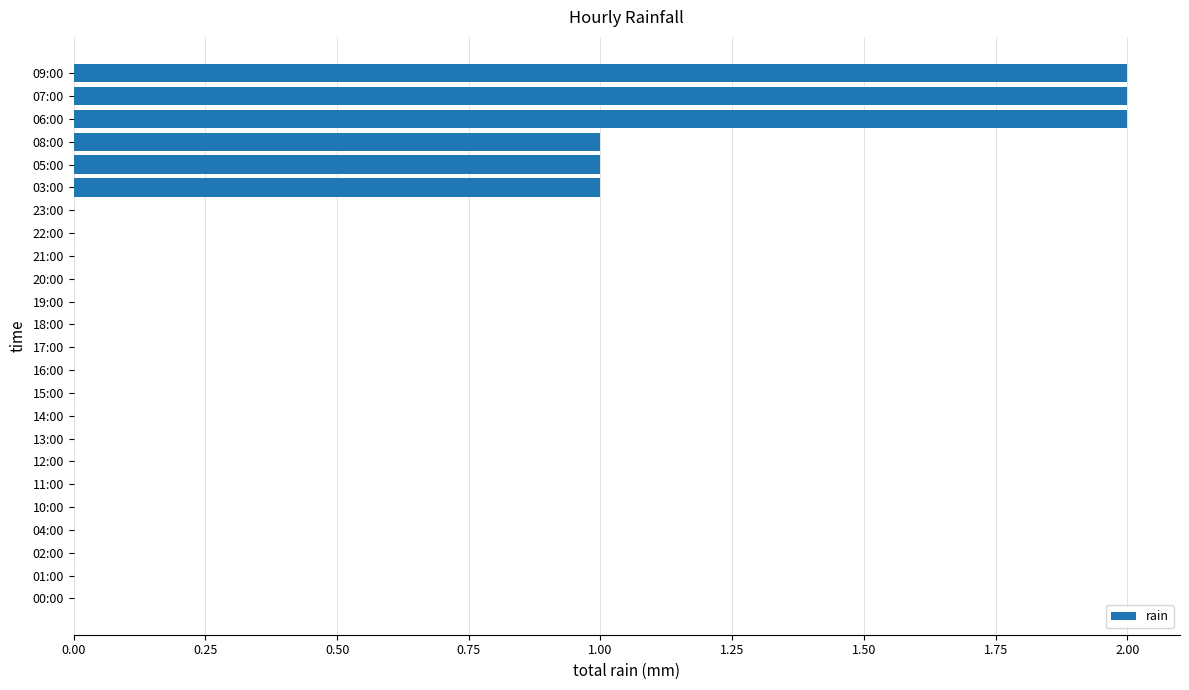

Reading bottom to top, extract all data points from this chart.

00:00=0	01:00=0	02:00=0	04:00=0	10:00=0	11:00=0	12:00=0	13:00=0	14:00=0	15:00=0	16:00=0	17:00=0	18:00=0	19:00=0	20:00=0	21:00=0	22:00=0	23:00=0	03:00=1	05:00=1	08:00=1	06:00=2	07:00=2	09:00=2